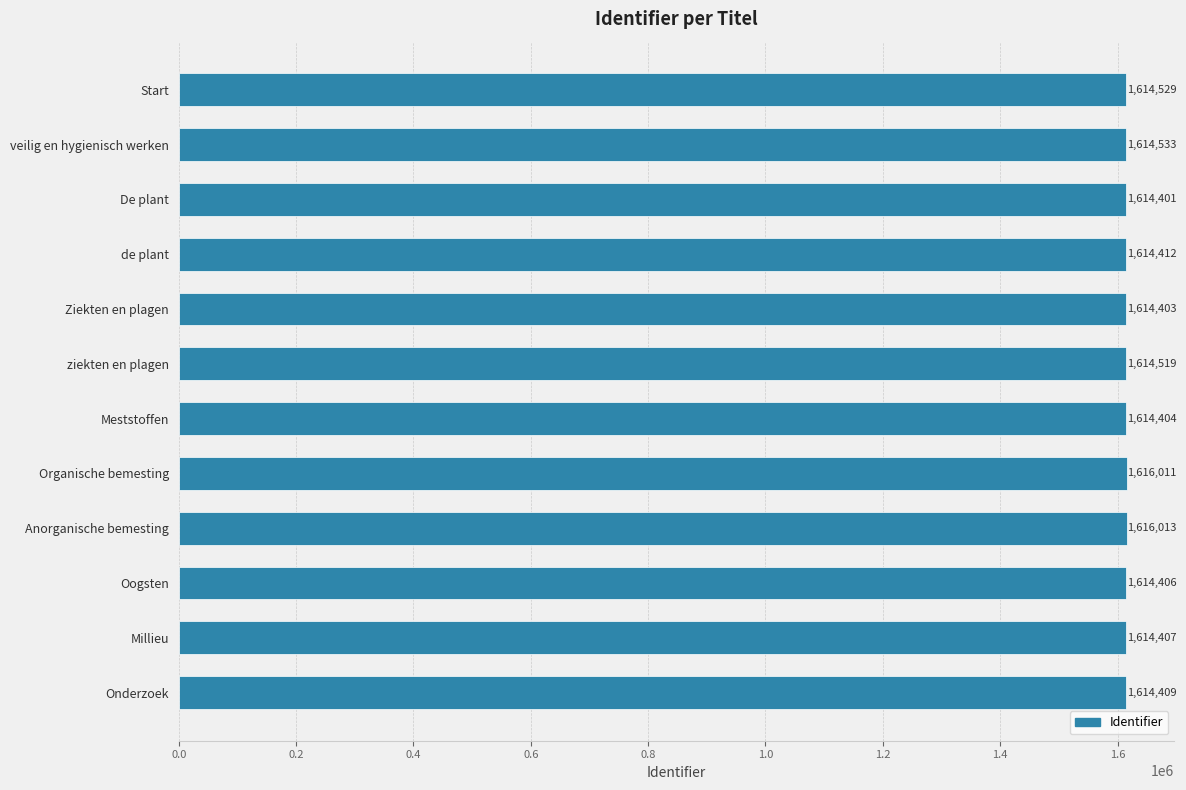

Rank the categories by value from lowest to highest.

De plant, Ziekten en plagen, Meststoffen, Oogsten, Millieu, Onderzoek, de plant, ziekten en plagen, Start, veilig en hygienisch werken, Organische bemesting, Anorganische bemesting